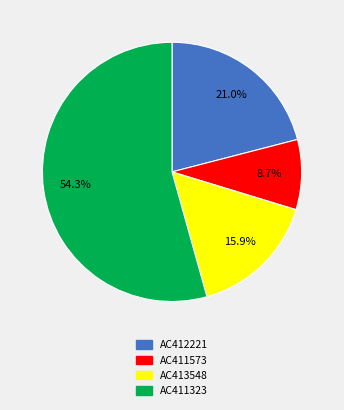

Is there a majority slice in this chart?

Yes